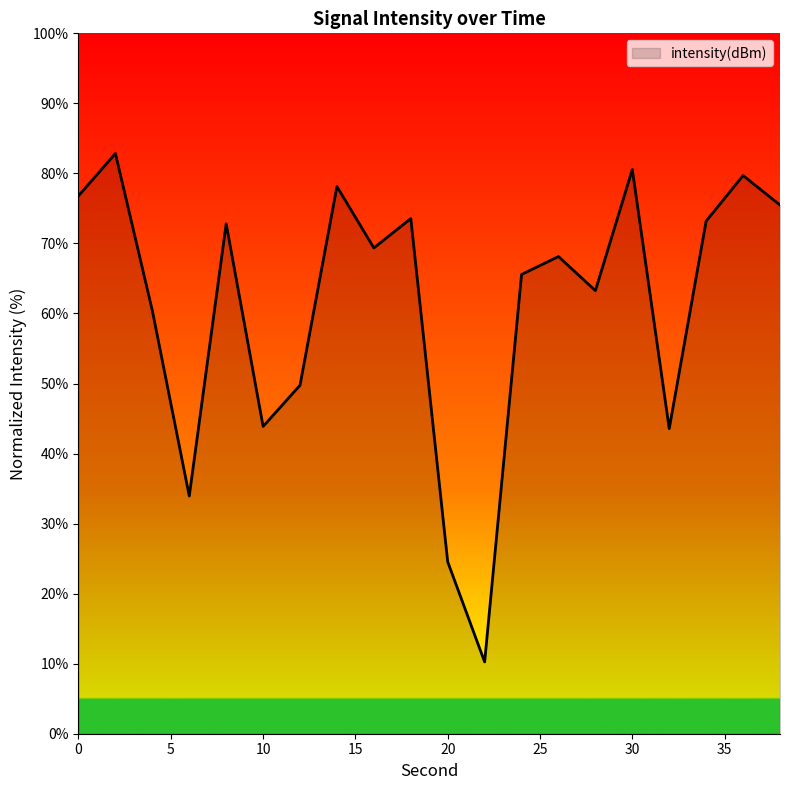

What is the difference between the maximum and minimum values?

72.6